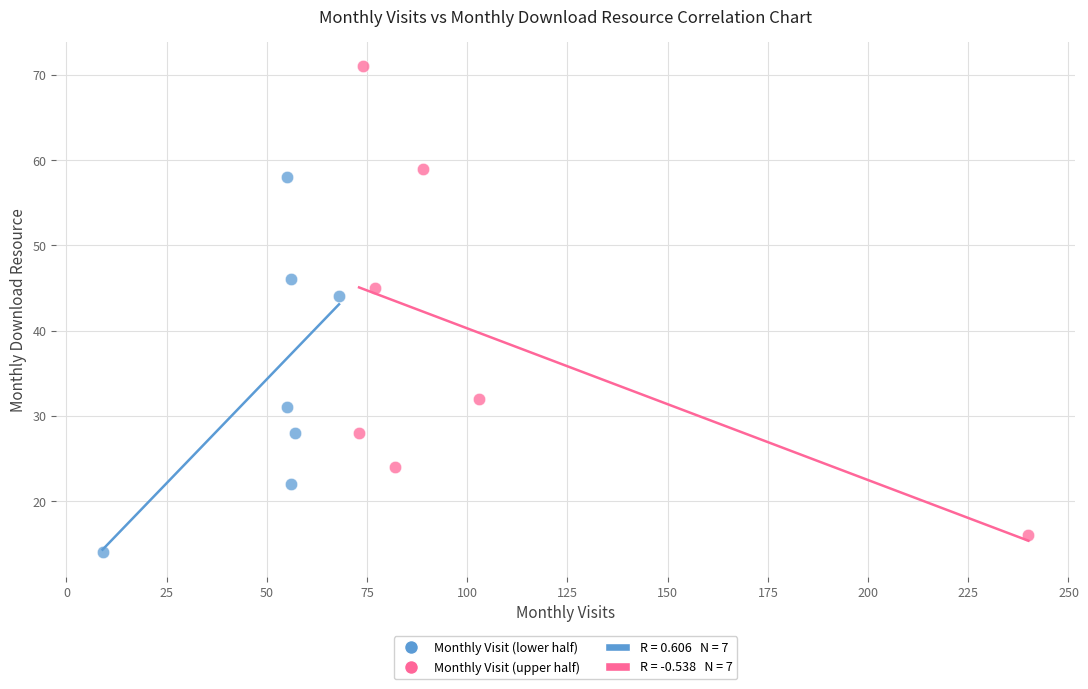

Which series reaches the maximum Y coordinate?

Monthly Visit (upper half)